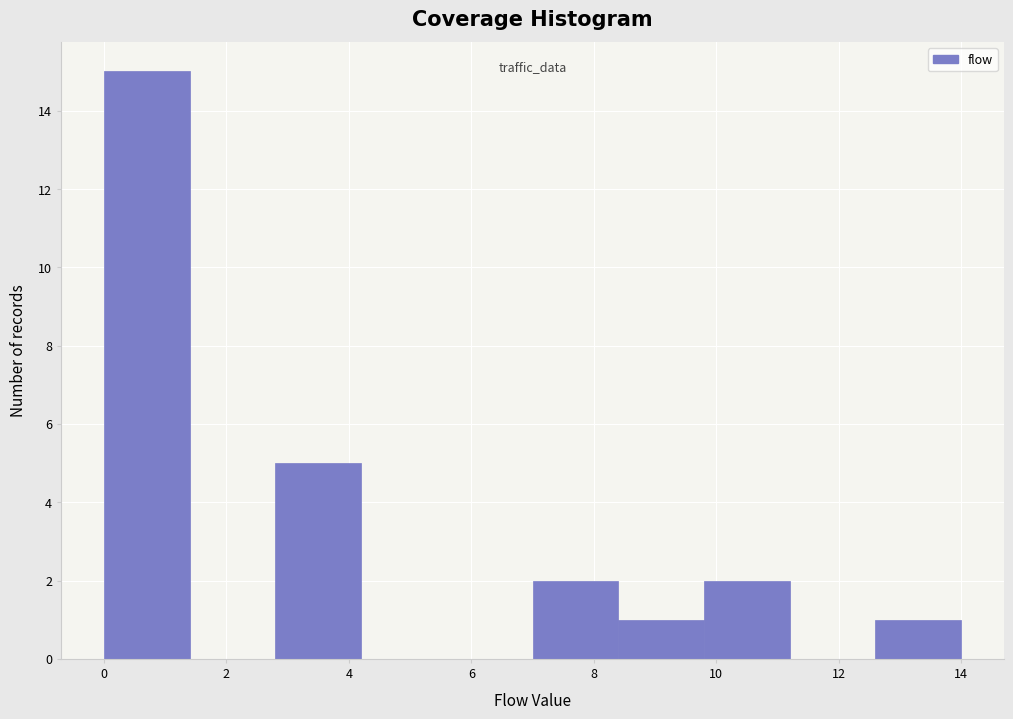

Reading left to right, list every bar in this chart as the range it spans on the x-axis followed by its height. The values are not printed on the chart, so give them approximately, as read against the axis.

0.0 to 1.4: 15
1.4 to 2.8: 0
2.8 to 4.2: 5
4.2 to 5.6: 0
5.6 to 7.0: 0
7.0 to 8.4: 2
8.4 to 9.8: 1
9.8 to 11.2: 2
11.2 to 12.6: 0
12.6 to 14.0: 1